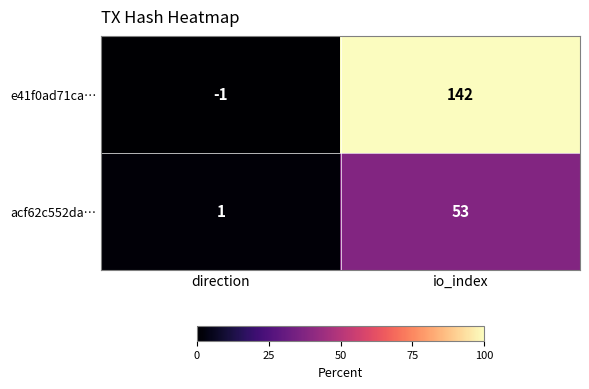

At which label does acf62c552da… reach its minimum?

direction